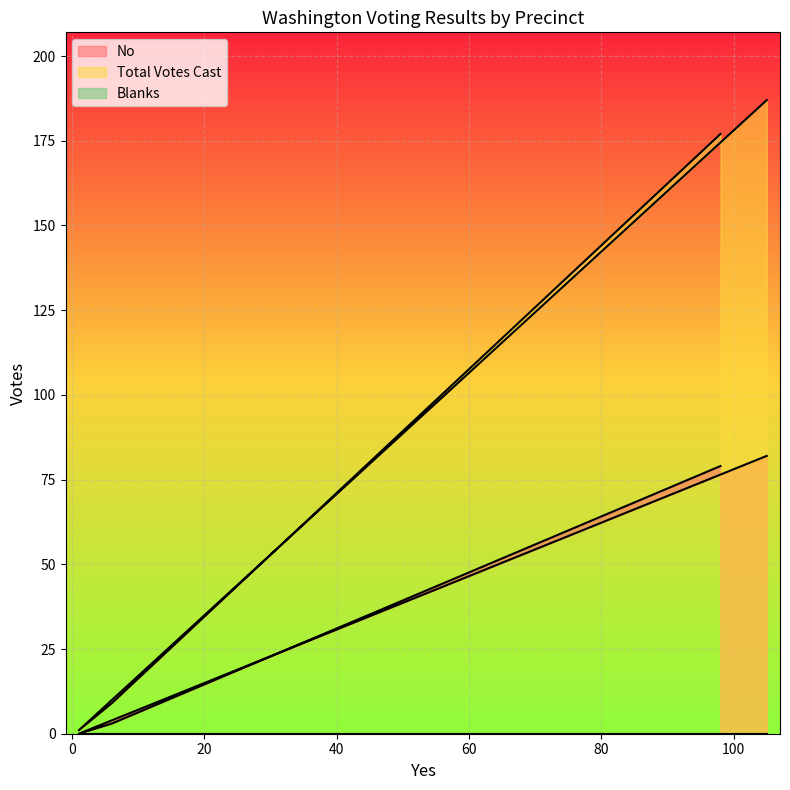

Which series has the largest range (max minus min)?

Total Votes Cast